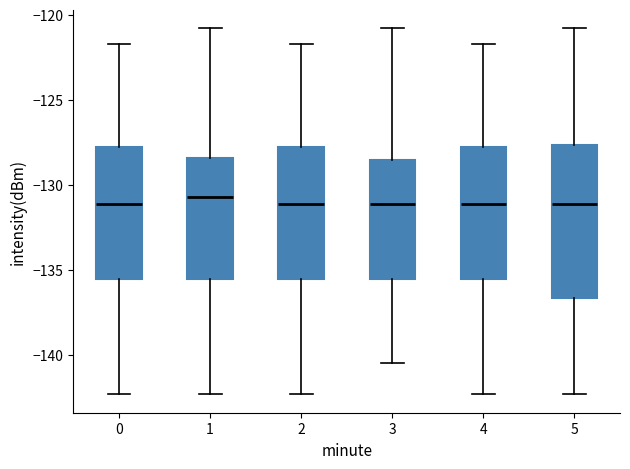

Where is the lower edge of the box at x = 0 on the y-axis? The values are not printed on the chart, so give them approximately, as read against the axis.

-135.5